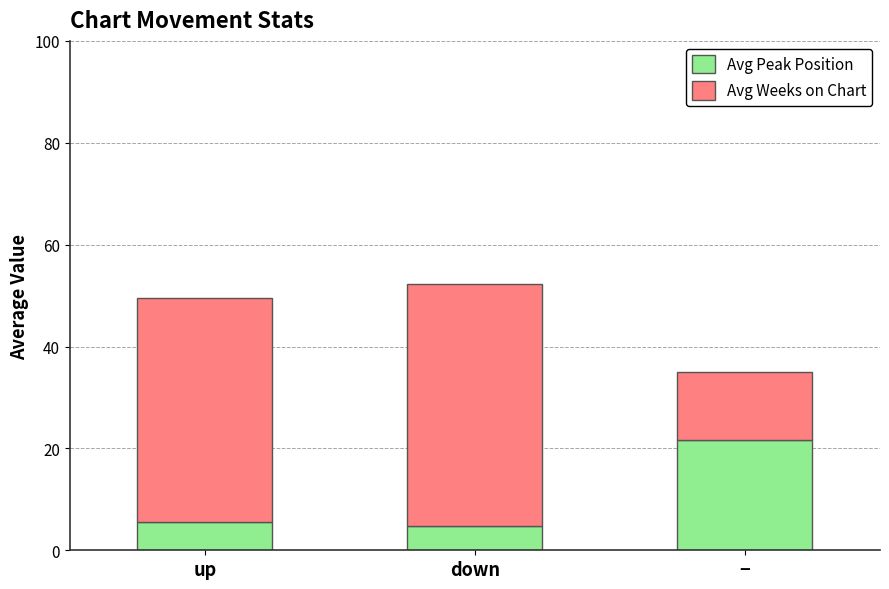

What is the sum of all Avg Peak Position values?

32.0